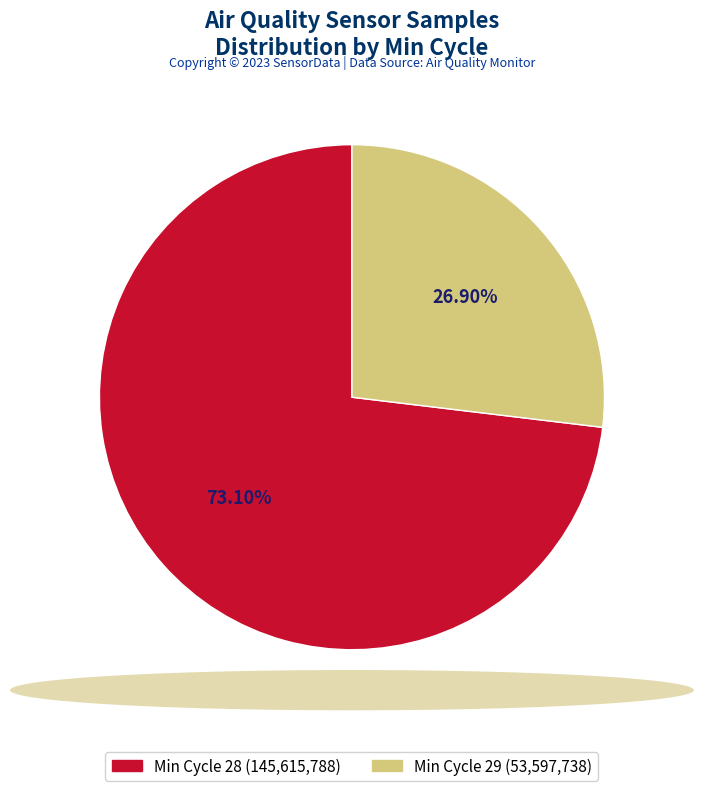

To the nearest percent, what is the average slice percentage?

50%